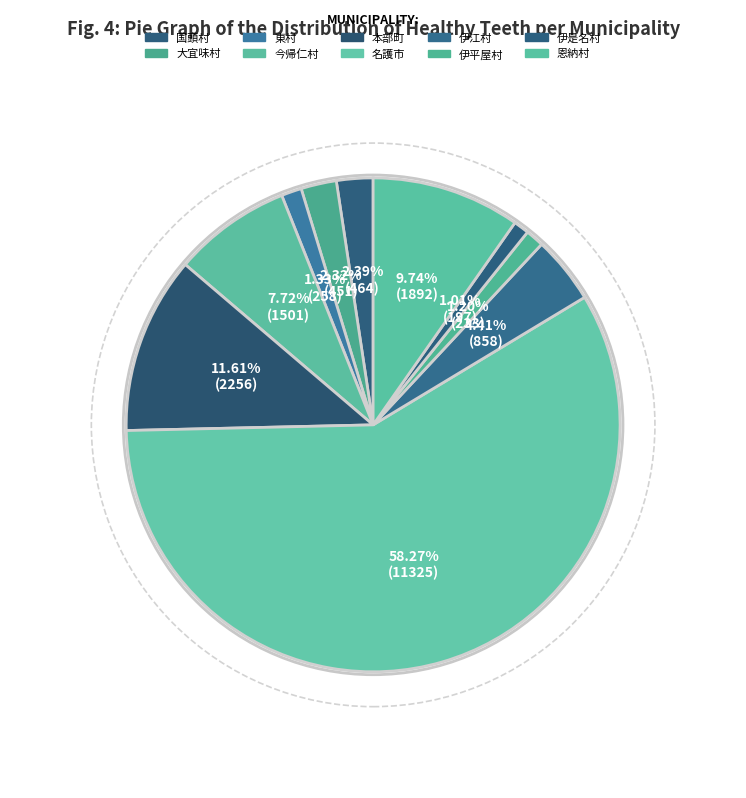

To the nearest percent, what portion does 国頭村 represent?

2%